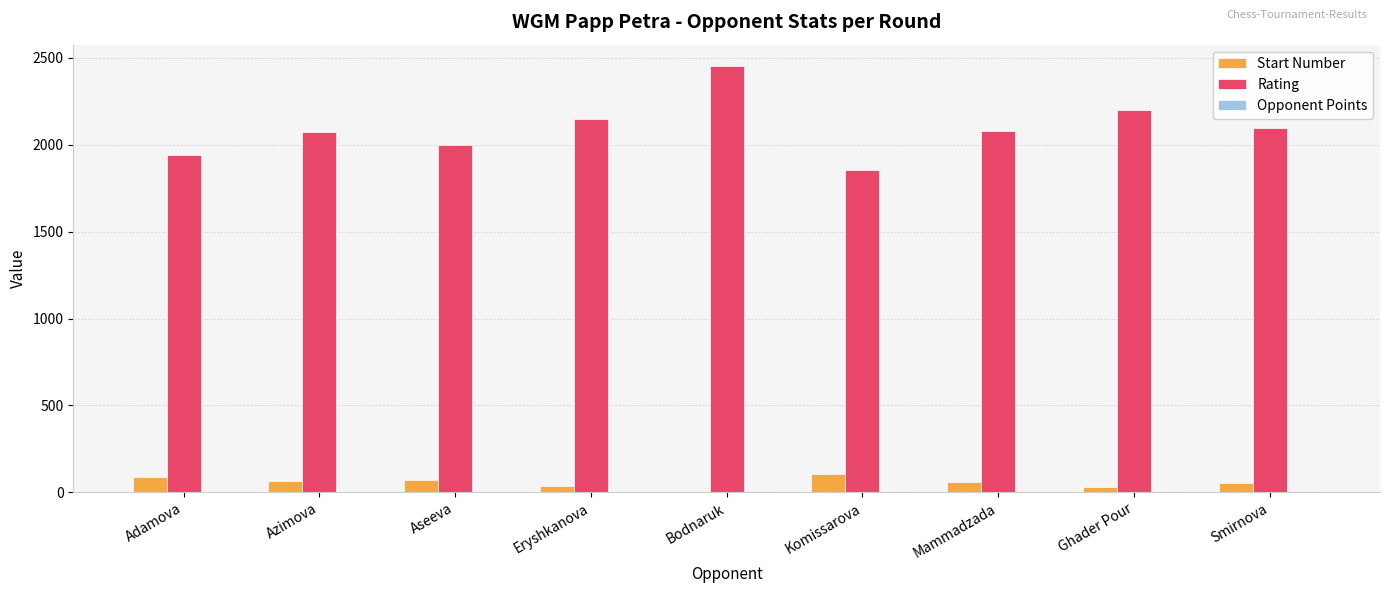

What is the sum of the Rating values at Azimova and Komissarova?

3926.0